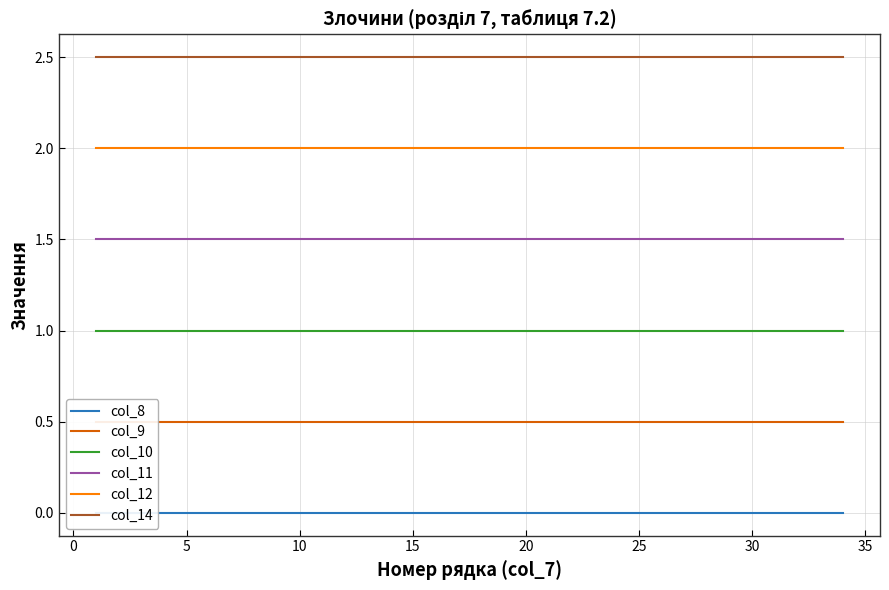

What is the value of the col_14 point at the 1st from the left?

2.5